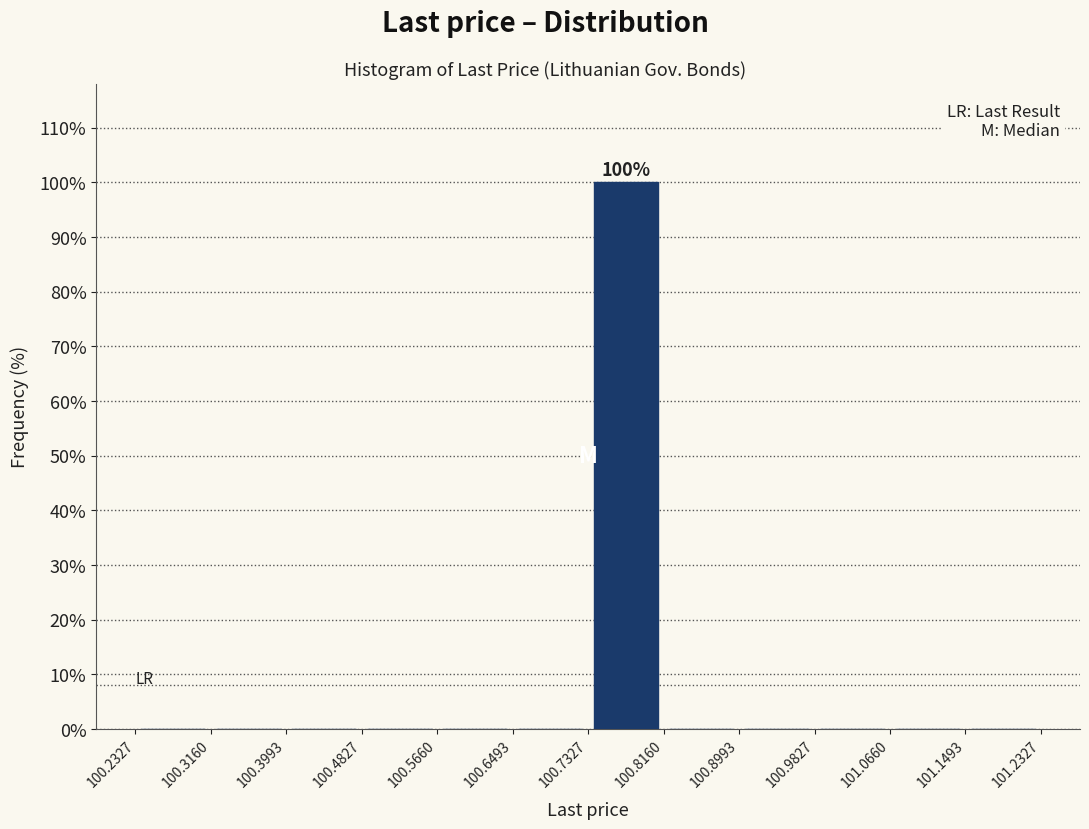

Over which range of the x-axis is the bar tallest?

100.7327 to 100.8160